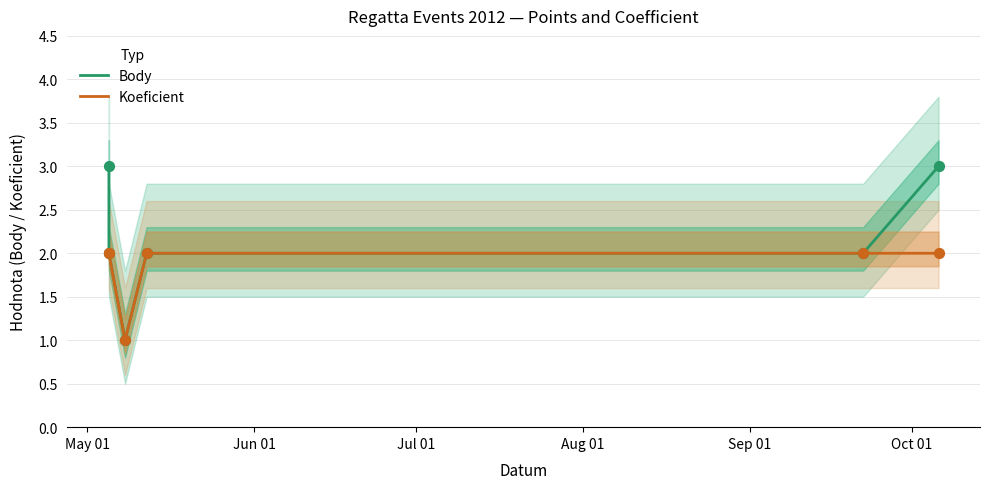

Which series has the widest spread of Y values?

Body